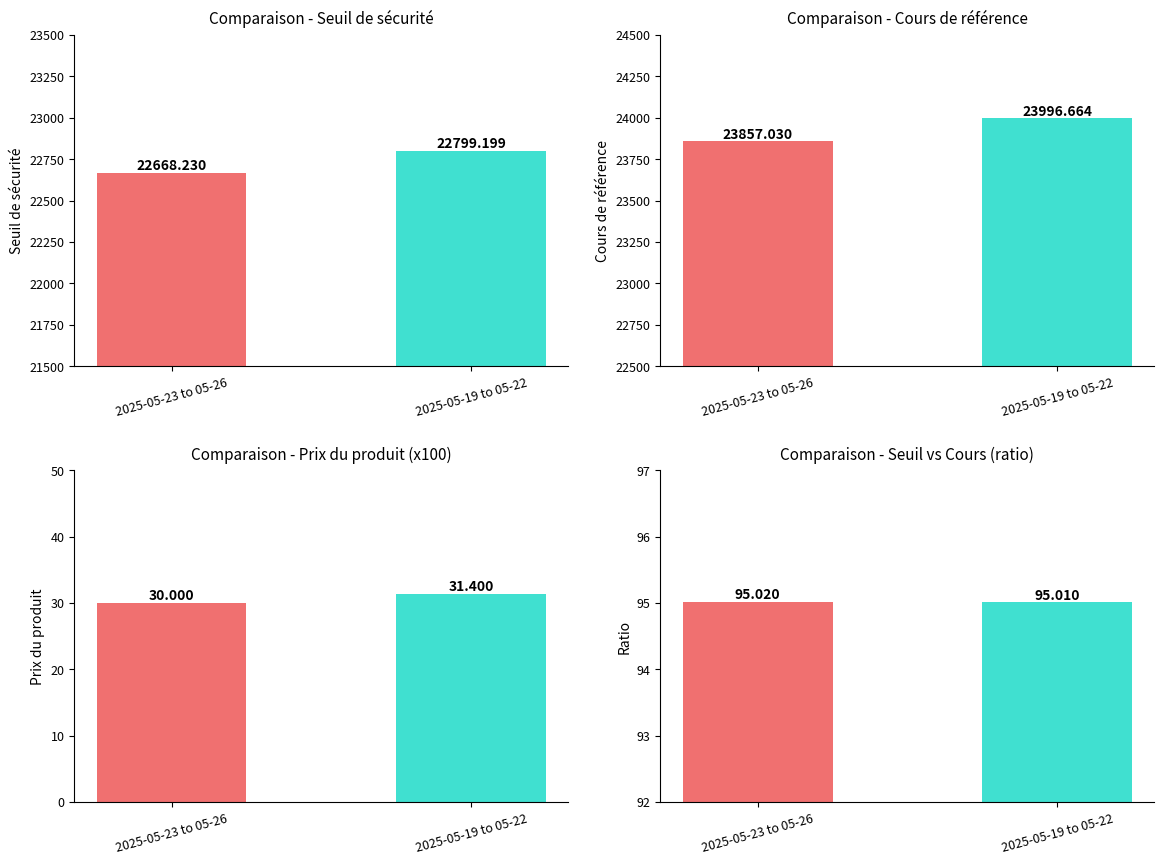

True or false: Prix du produit has a value of 14.1 at 2025-05-19 to 05-22.

False